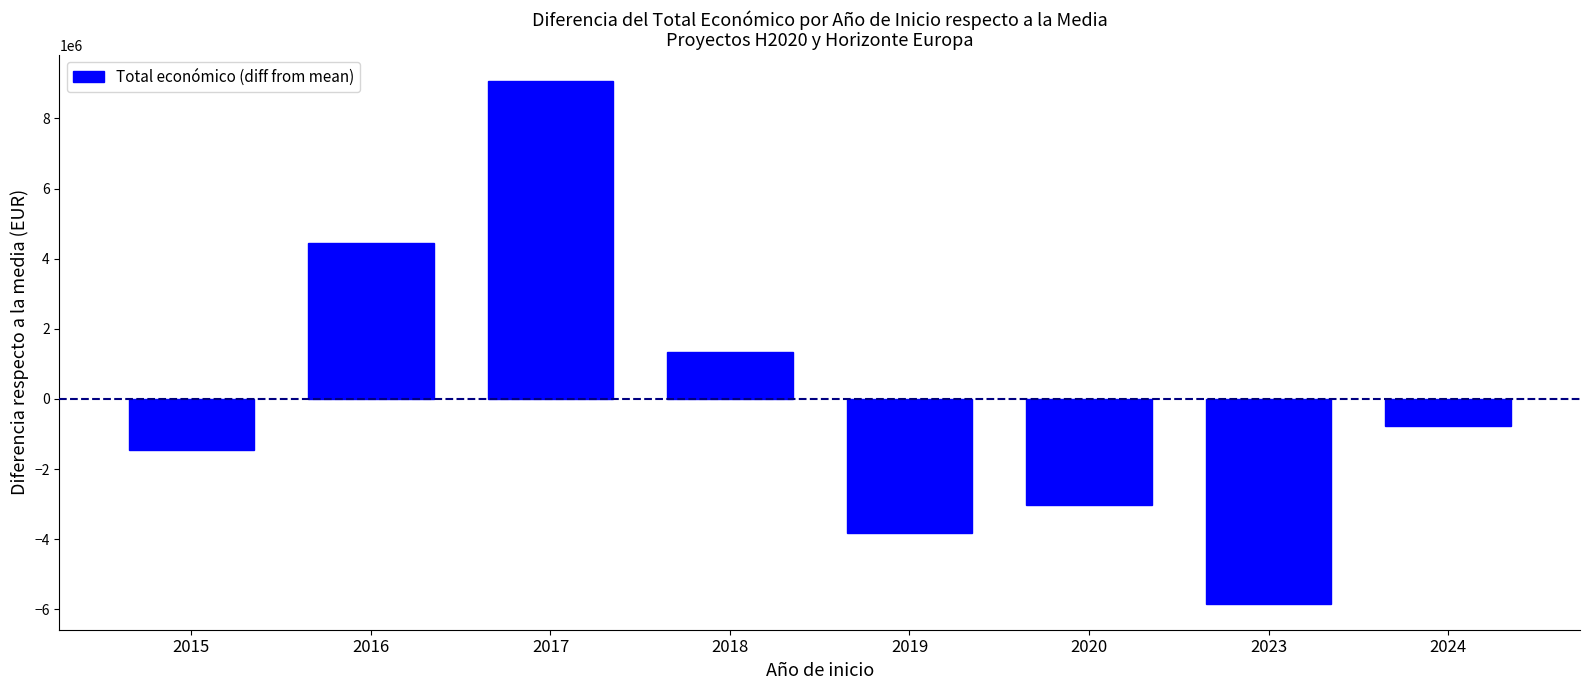

Does the chart contain stacked bars?

No